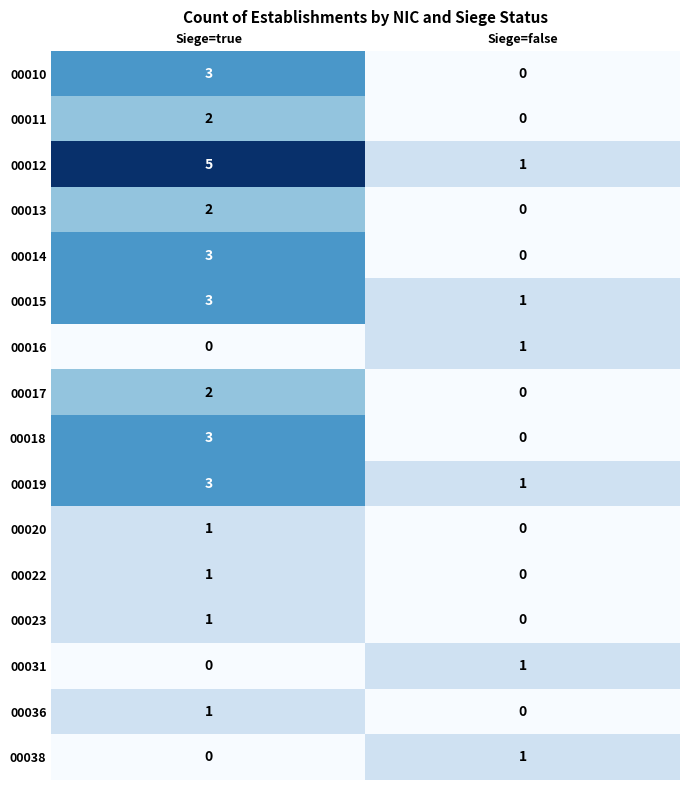

What is the total value across all series at Siege=false?

6